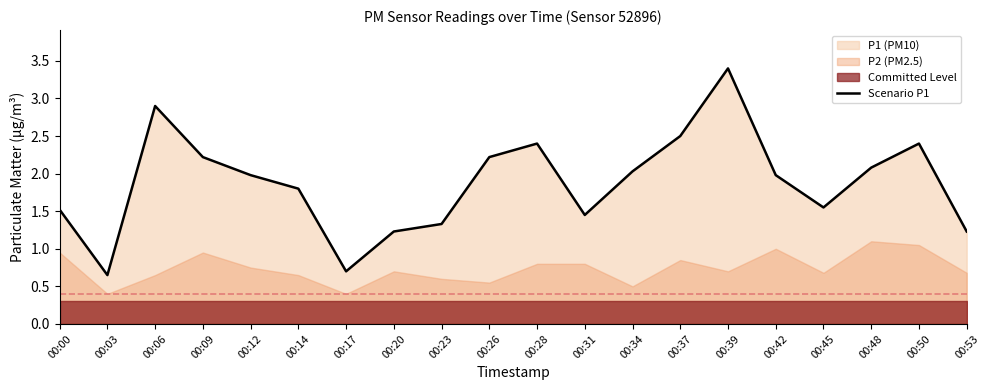

List the labels in order of value, smallest first.

00:03, 00:17, 00:20, 00:53, 00:23, 00:31, 00:00, 00:45, 00:14, 00:12, 00:42, 00:34, 00:48, 00:09, 00:26, 00:28, 00:50, 00:37, 00:06, 00:39